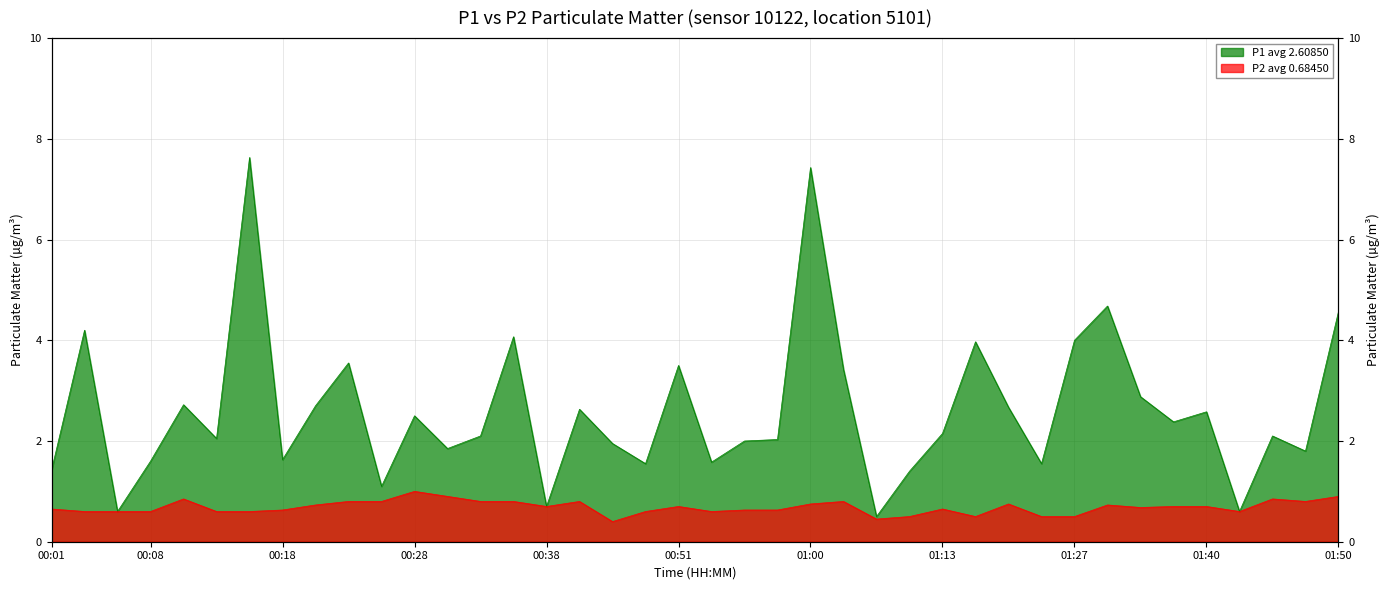

What is the difference between the P2 values at 01:16 and 00:08?

0.1